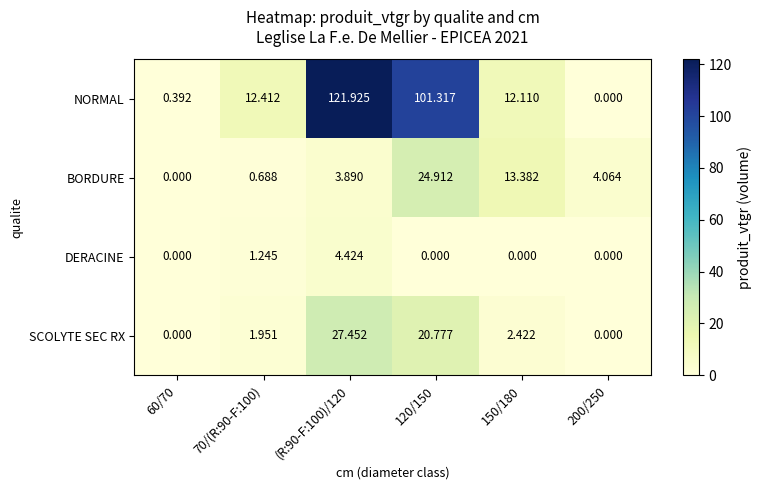

List the series in order of their peak value, lowest first.

DERACINE, BORDURE, SCOLYTE SEC RX, NORMAL